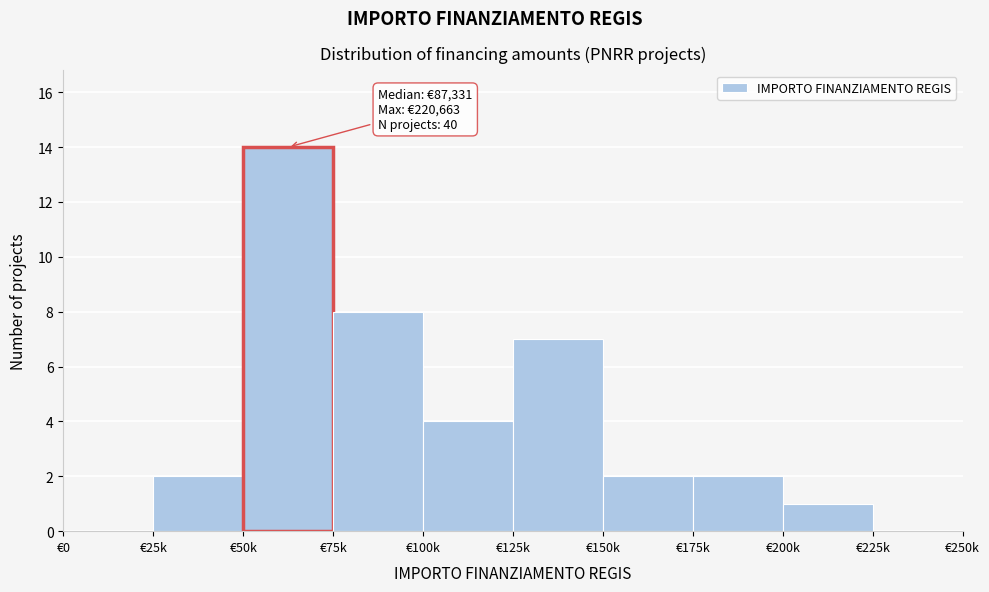

Reading left to right, list all the values displayed in this chart.

€0=0	€25k=2	€50k=14	€75k=8	€100k=4	€125k=7	€150k=2	€175k=2	€200k=1	€225k=0